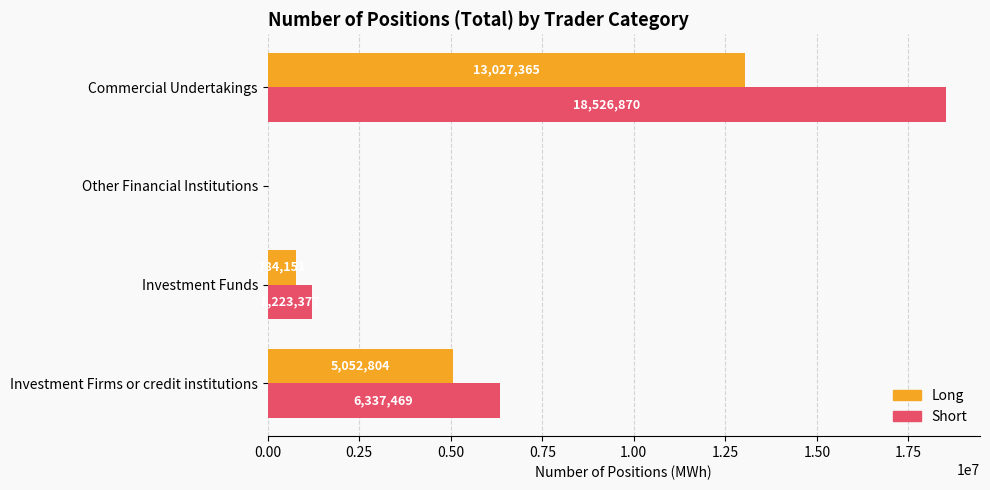

What is the total value across all series at Commercial Undertakings?

31554235